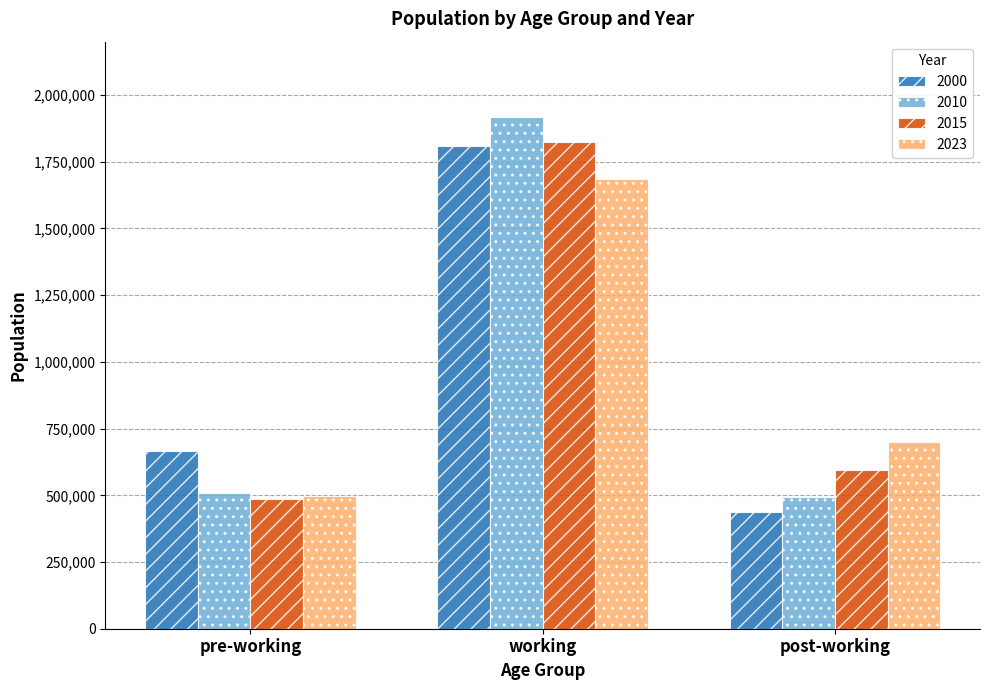

Which category has the lowest value in the 2023 series?

pre-working